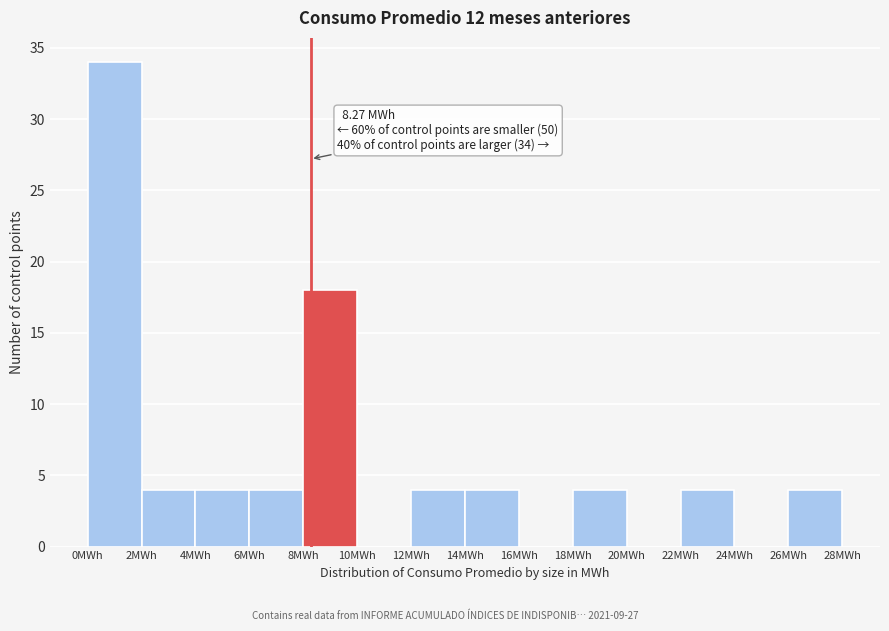

Which range on the x-axis has the tallest bar?

0 to 2